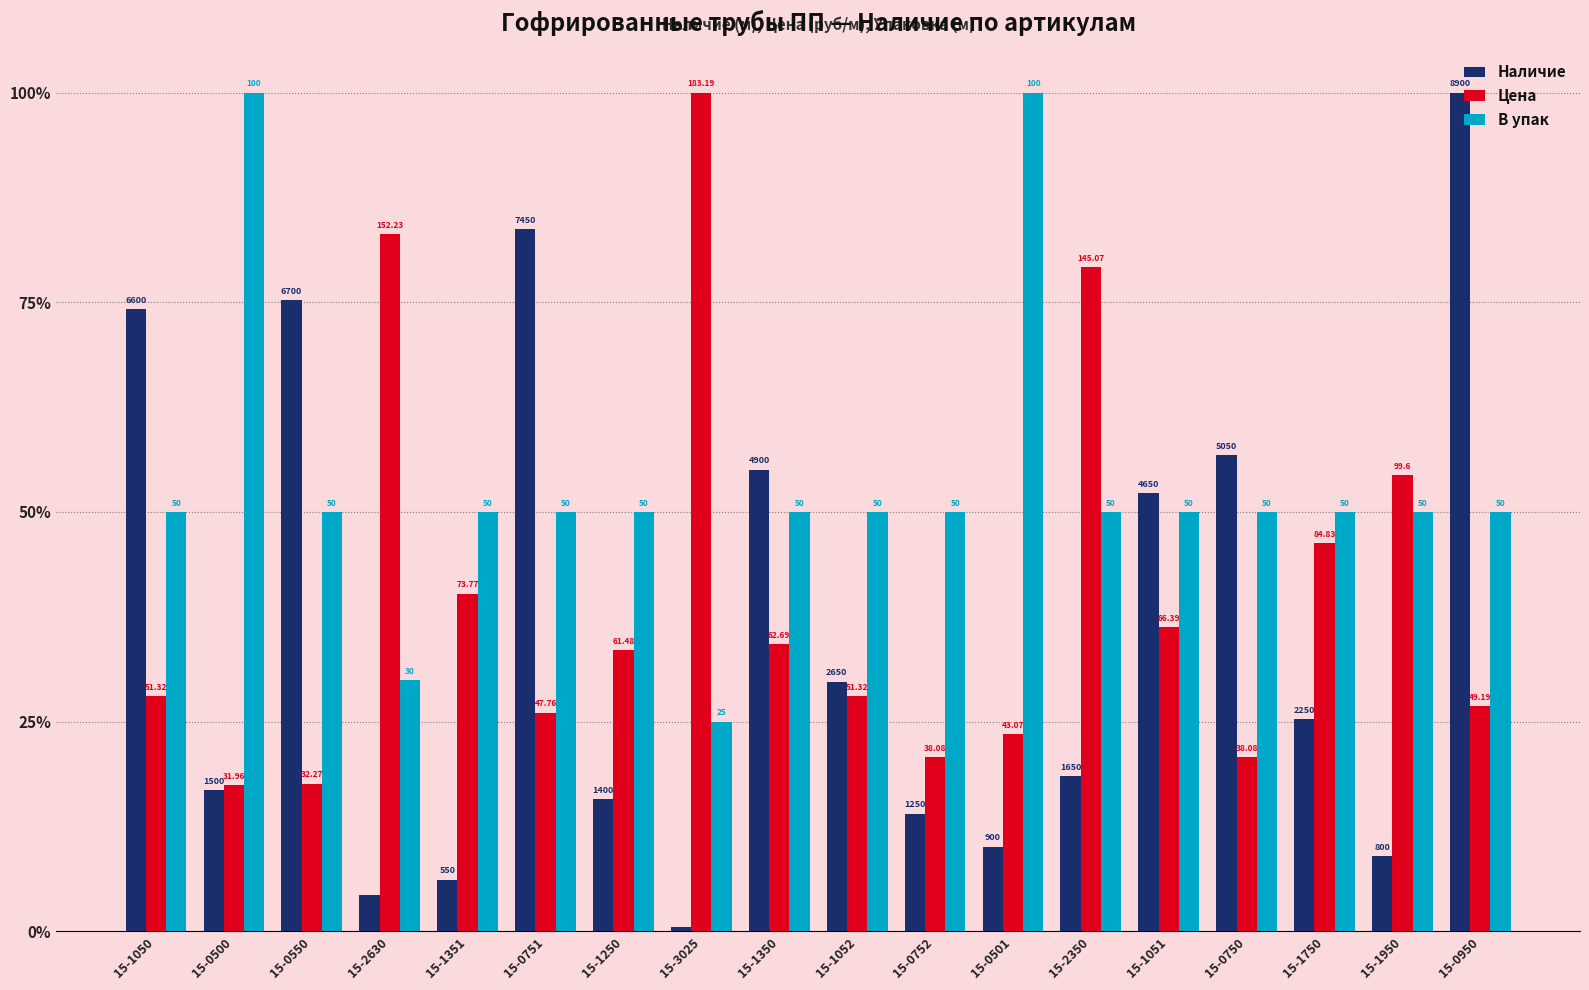

How many bars are there in each group?

3